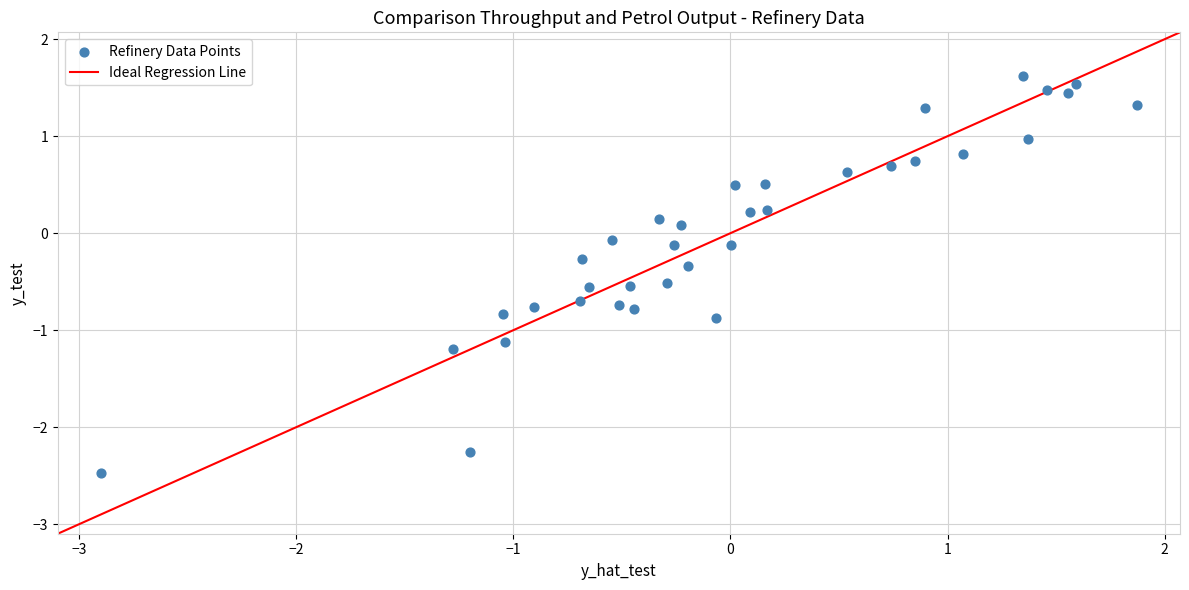

What is the range of X values (max minus min)?

4.8